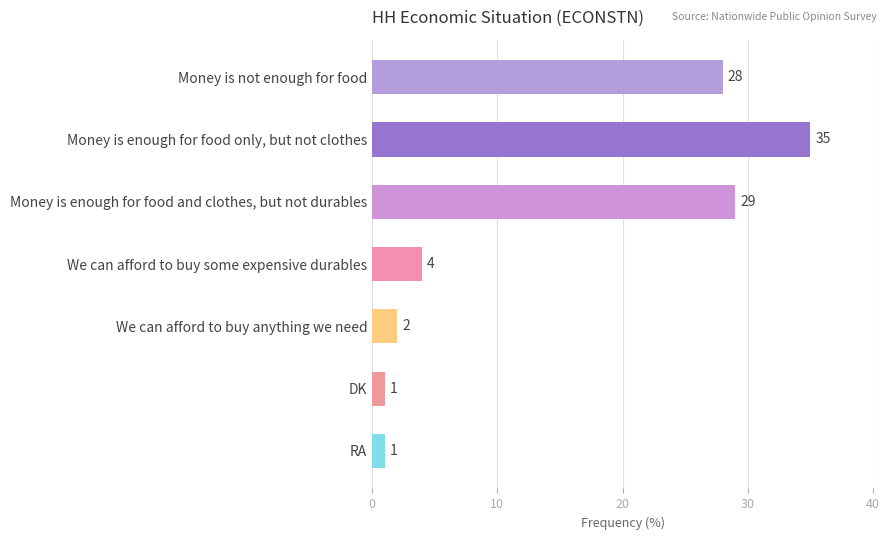

Reading top to bottom, transcribe all the data shown in this chart.

28	35	29	4	2	1	1